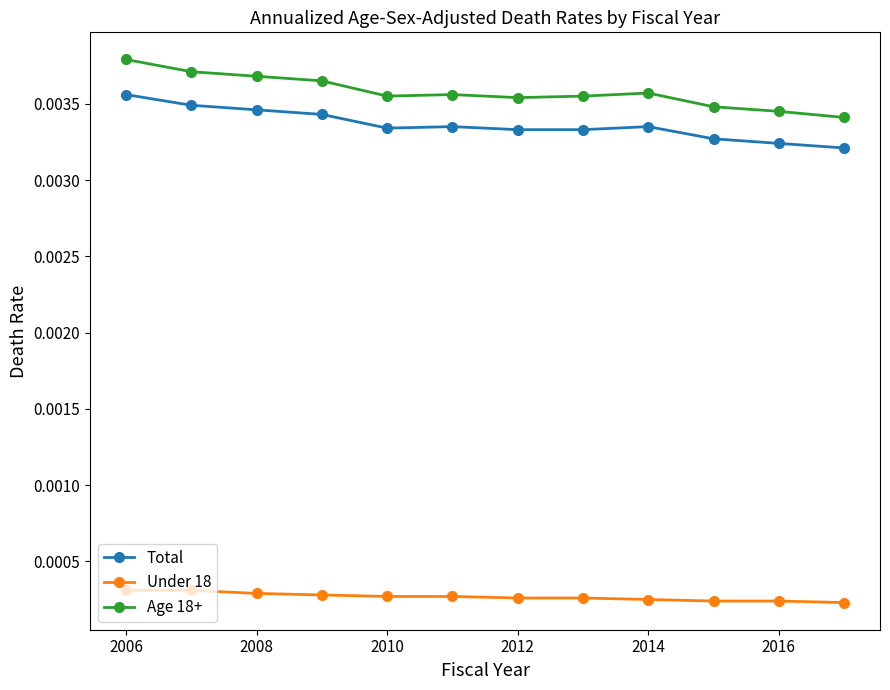

True or false: Age 18+ and Under 18 intersect in this chart.

False